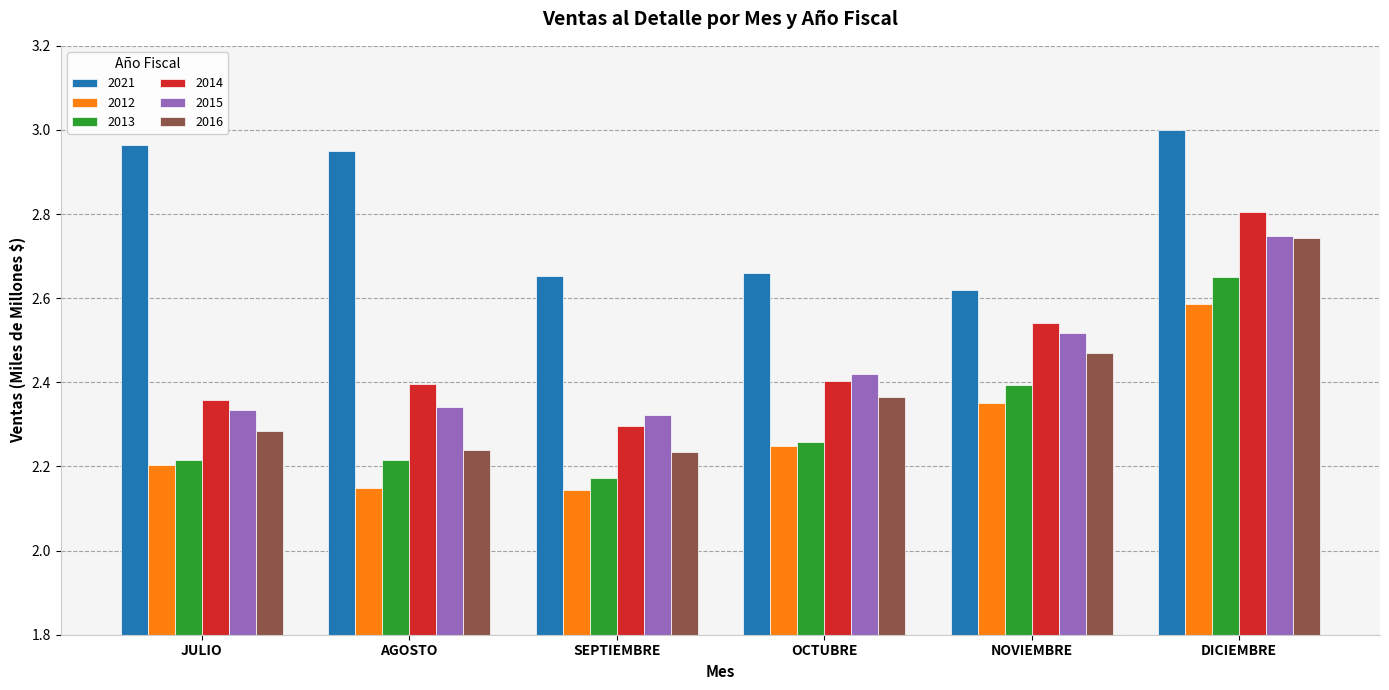

The 2013 series shows 4.0 at OCTUBRE. True or false?

False